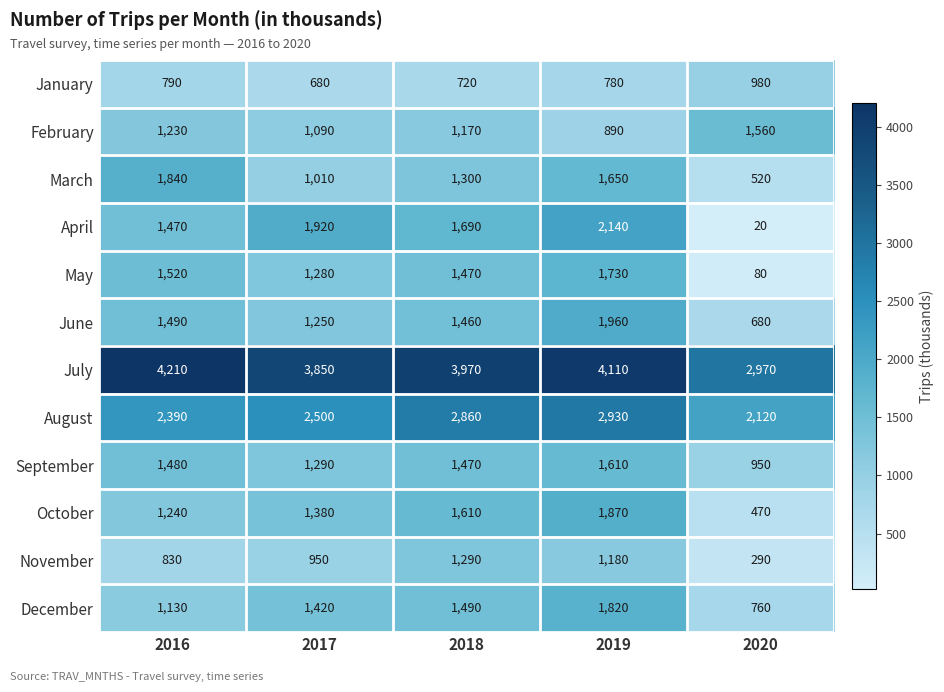

What is the difference between the March values at 2017 and 2020?

490